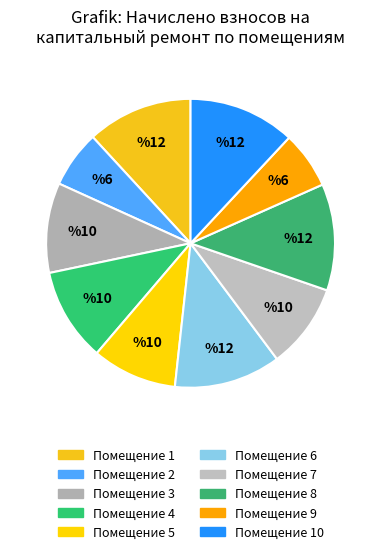

What is the smallest slice in the pie chart?

2